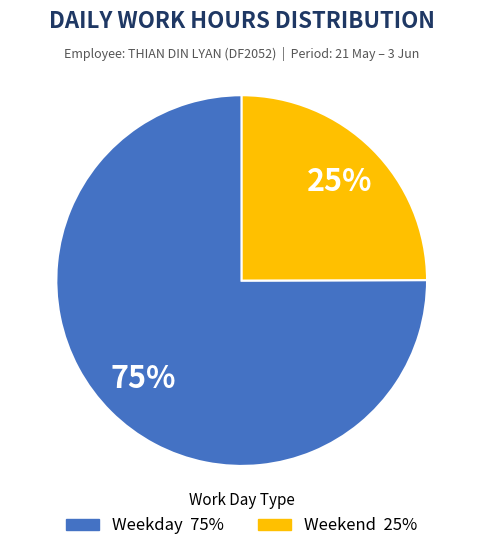

To the nearest percent, what is the difference between the largest and smallest slice percentages?

50%